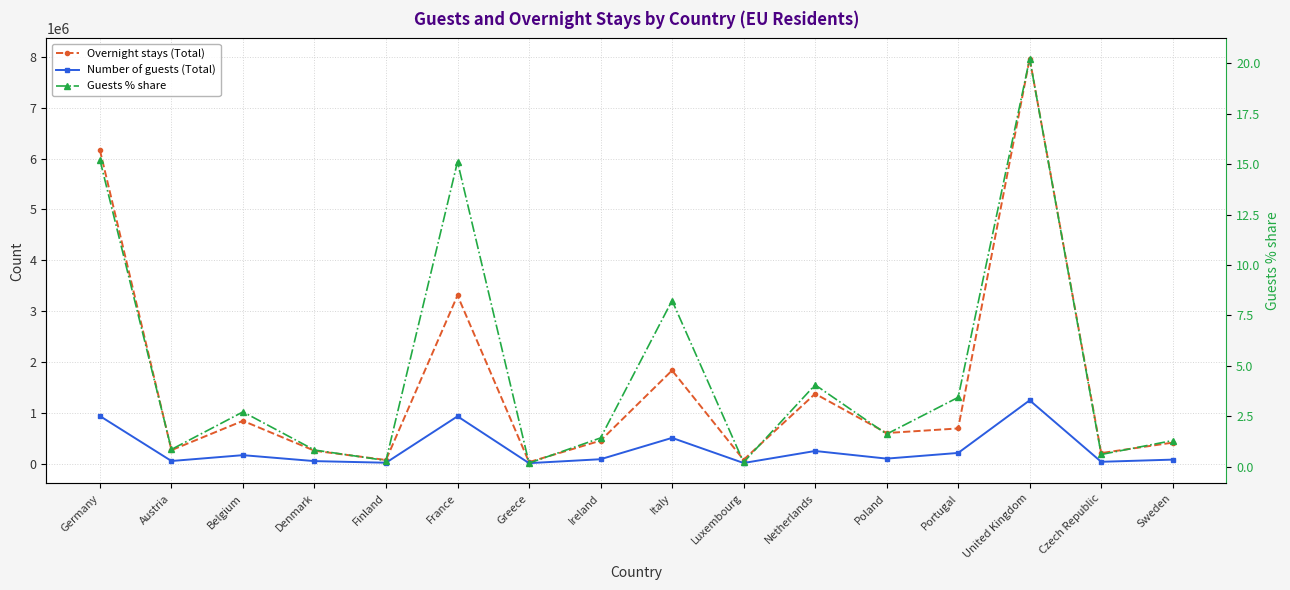

How many lines are shown in the chart?

3